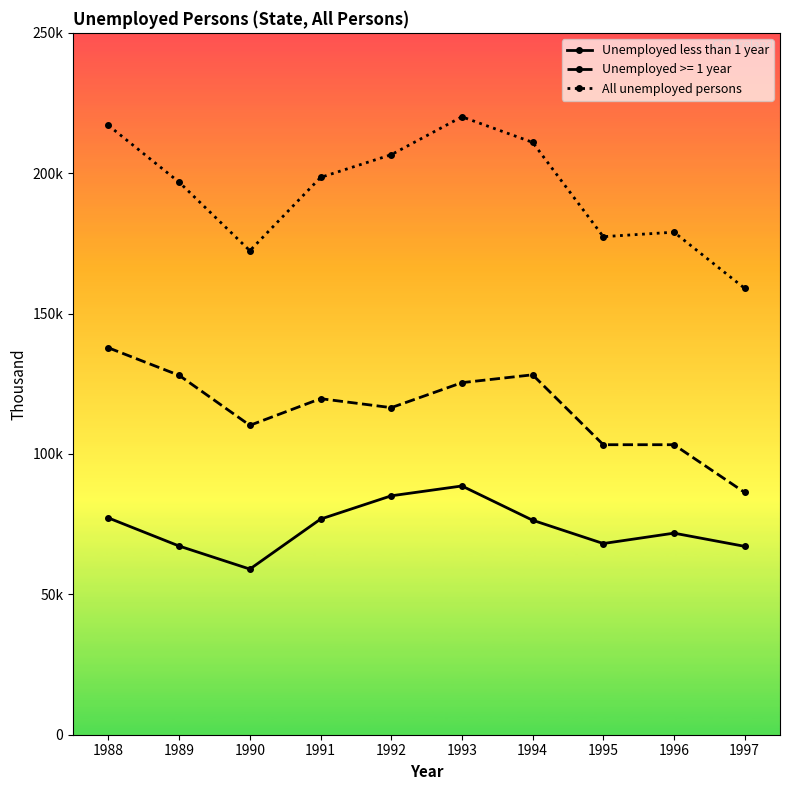

What is the spread (max minus min) of values at 1991?

121.7